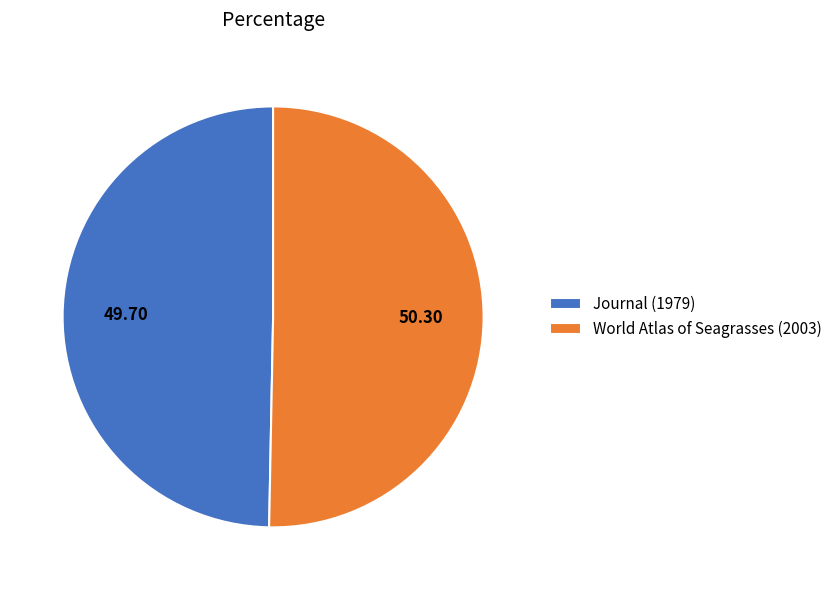

Does any single category account for the majority?

Yes